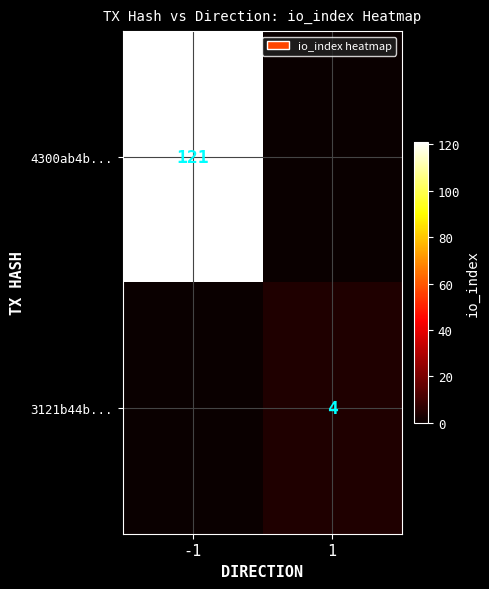

True or false: 3121b44b... has a value of 4 at 1.

True